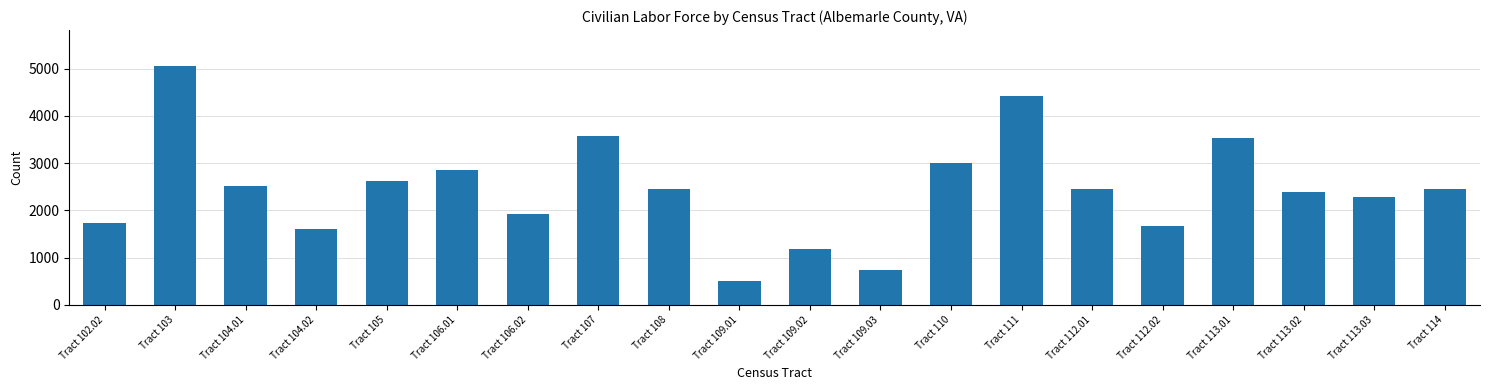

What is the ratio of the value at Tract 111 to the value at Tract 112.02?

2.6